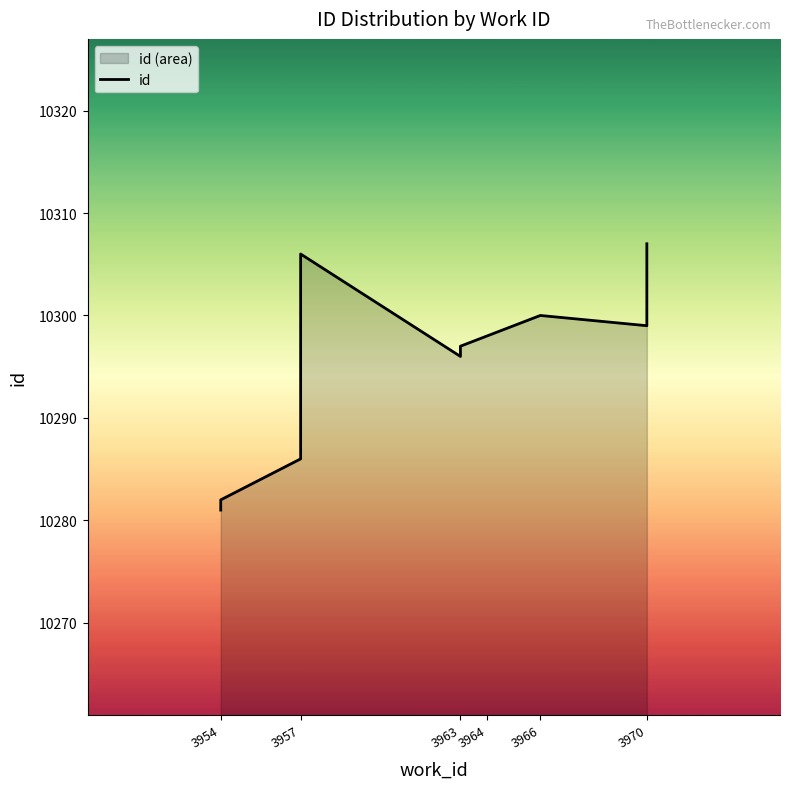

How many interior local valleys (lower than both neighbors) does the data have?

2